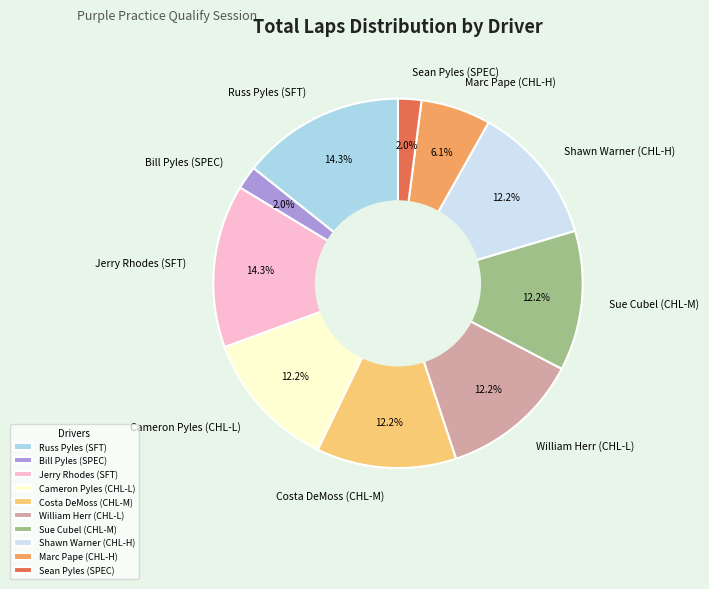

What percentage is NOT represented by Shawn Warner (CHL-H)?

87.8%